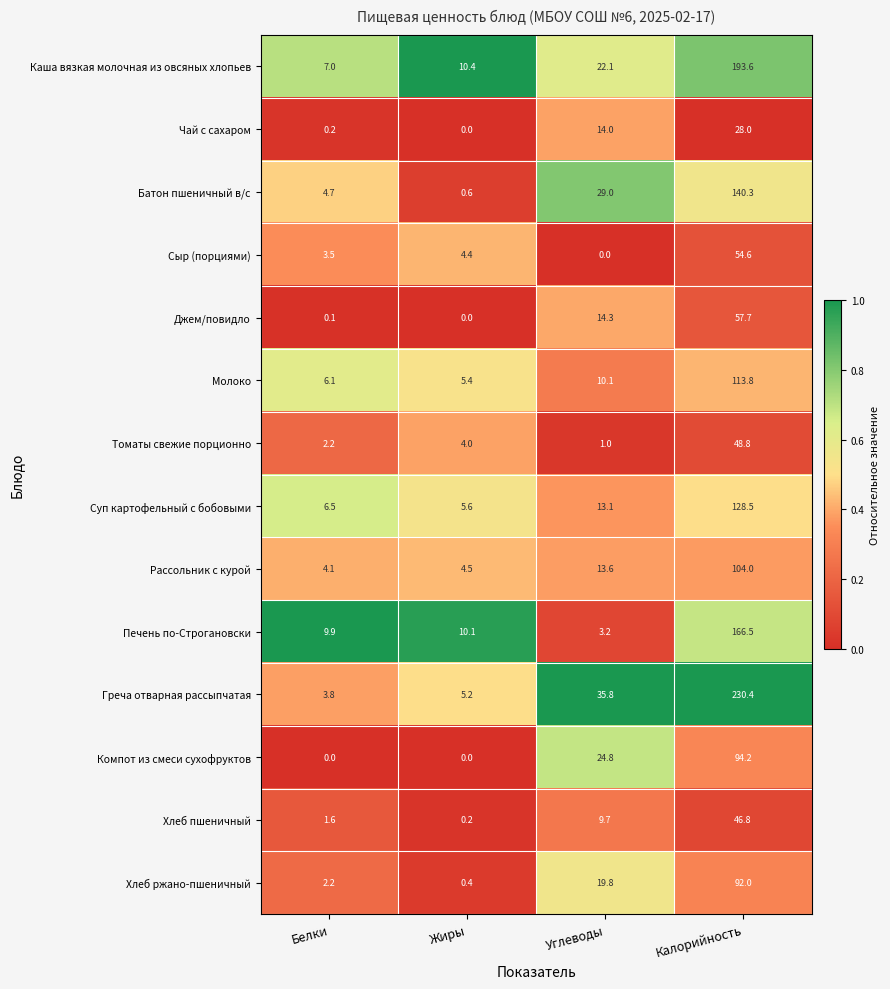

Is the value of Сыр (порциями) at Калорийность greater than the value of Рассольник с курой at Жиры?

Yes